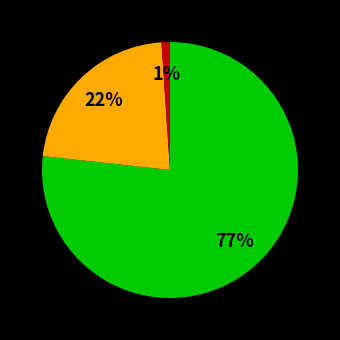

Is there any slice that represents more than half of the pie?

Yes